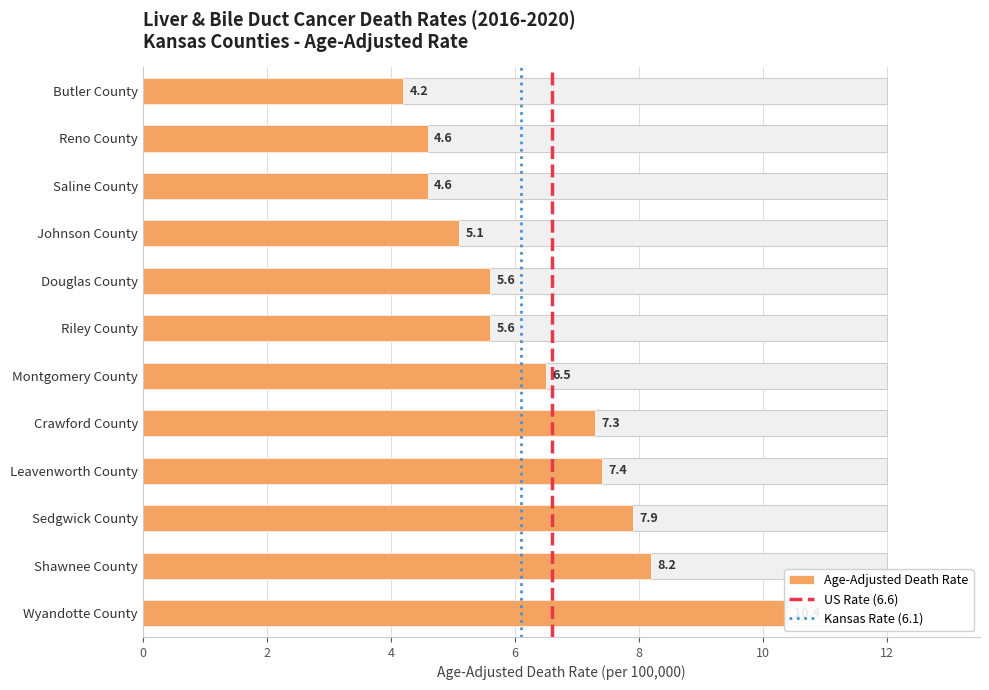

Which has a higher value, Douglas County or Crawford County?

Crawford County